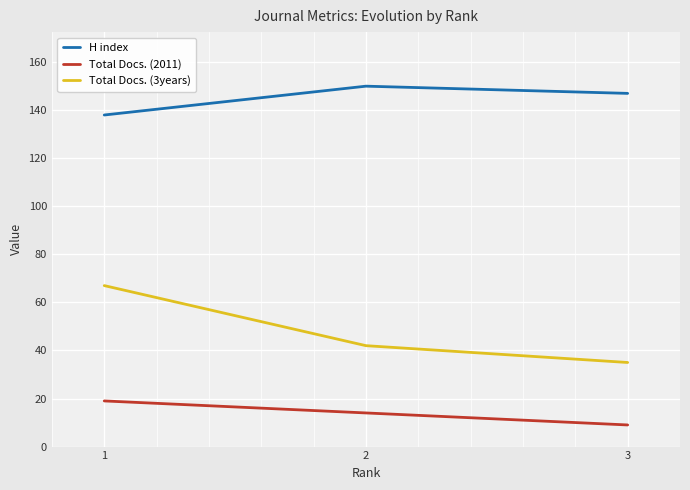

What is the sum of the Total Docs. (2011) values at 2 and 3?

23